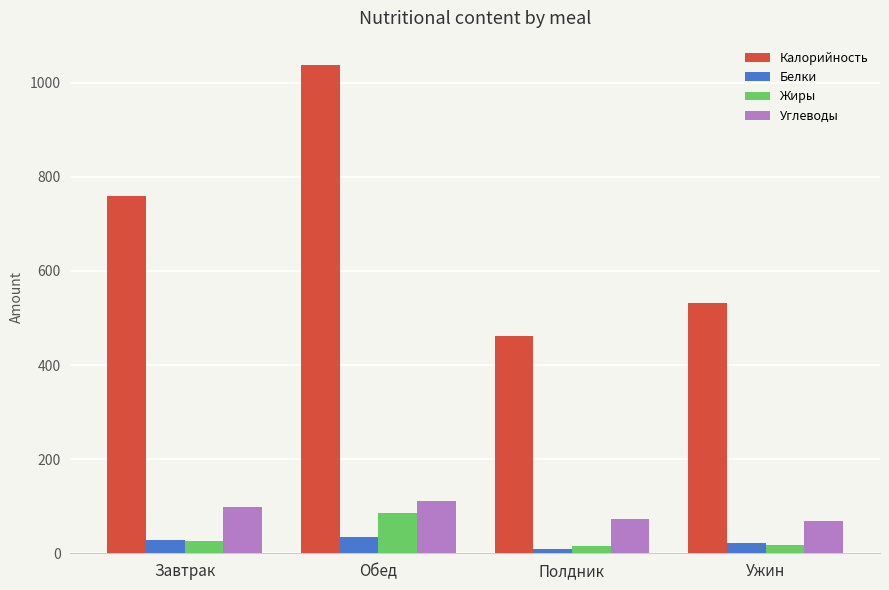

What is the label of the 1st bar from the left?

Завтрак